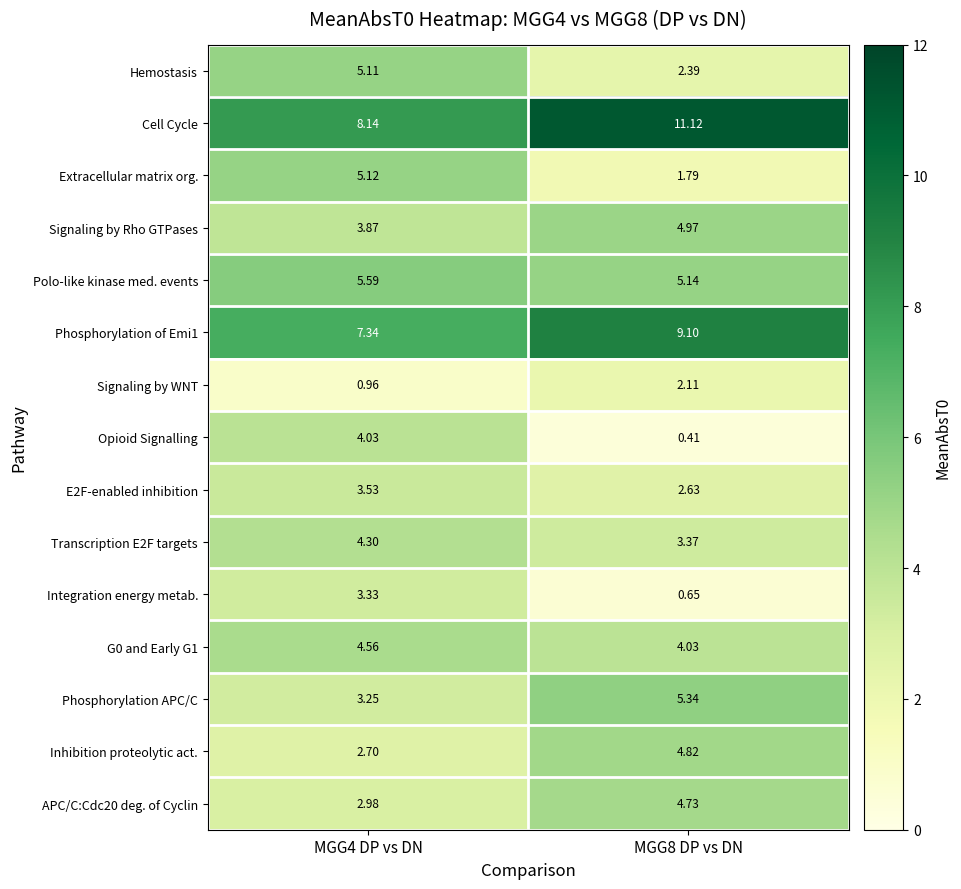

Which series has the largest range (max minus min)?

Opioid Signalling